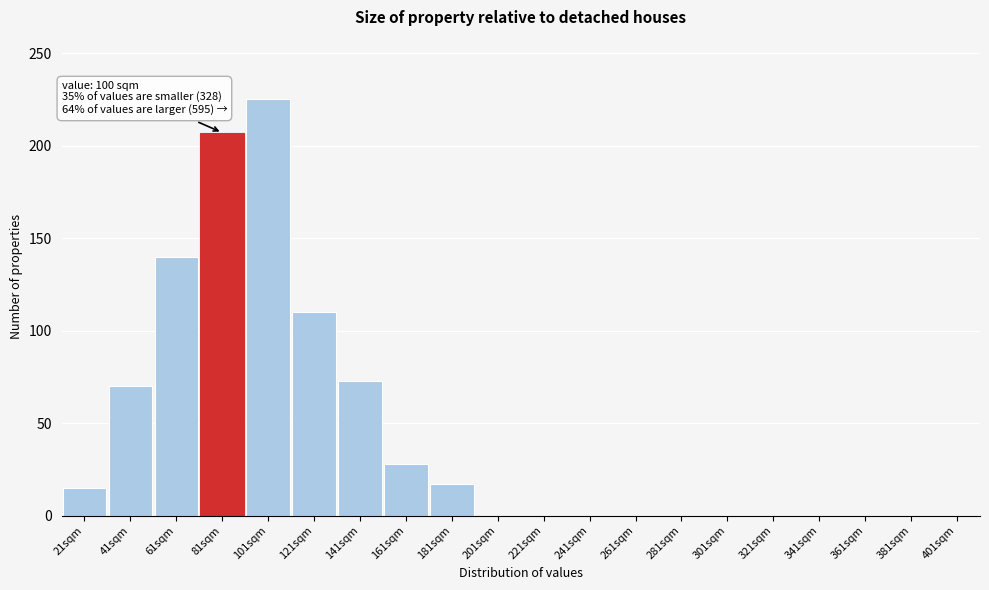

Reading left to right, what are all the values shown in this chart?

21sqm=15	41sqm=70	61sqm=140	81sqm=207	101sqm=225	121sqm=110	141sqm=73	161sqm=28	181sqm=17	201sqm=0	221sqm=0	241sqm=0	261sqm=0	281sqm=0	301sqm=0	321sqm=0	341sqm=0	361sqm=0	381sqm=0	401sqm=0